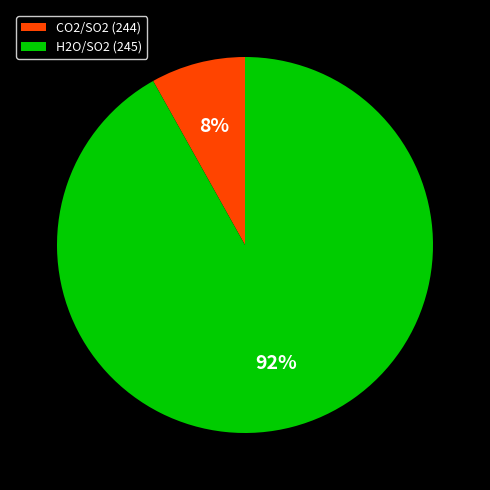

To the nearest percent, what percentage of the pie is H2O/SO2 (245)?

92%